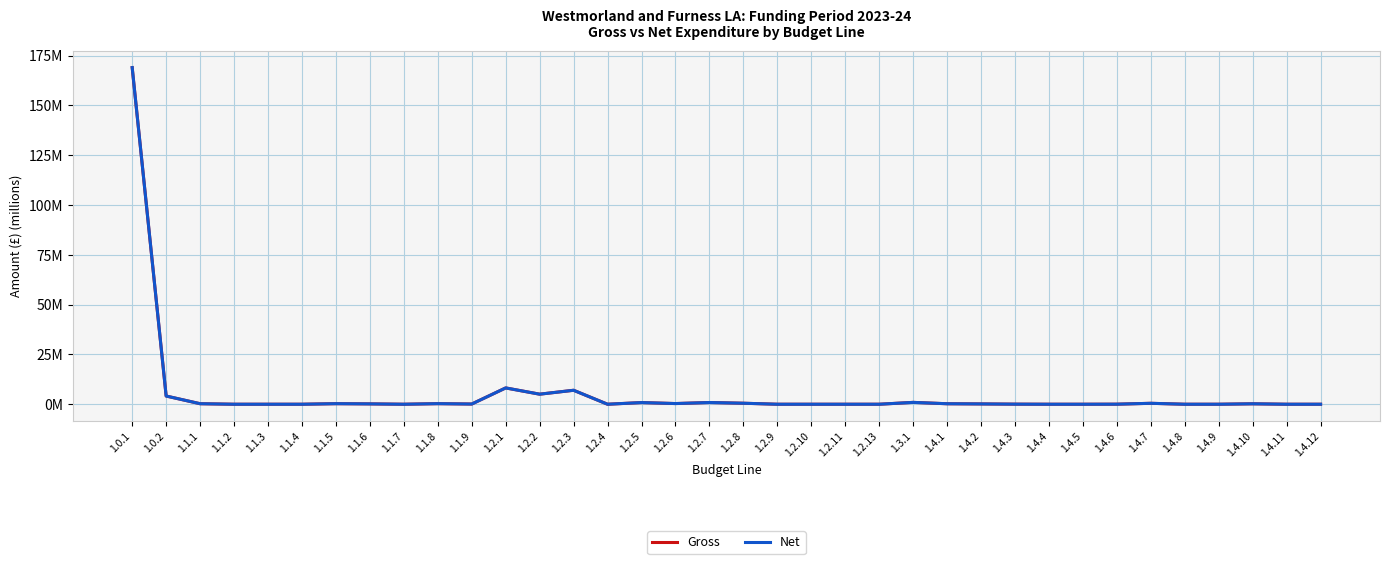

What is the difference between the second highest and second lowest values in the Gross series?

8.2